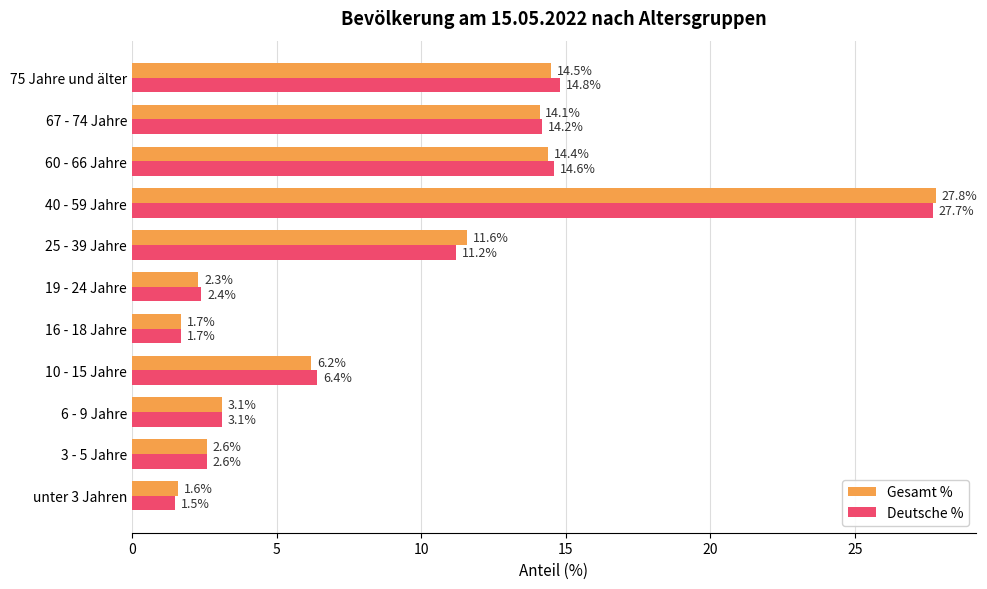

Which category has the highest value across all series?

40 - 59 Jahre